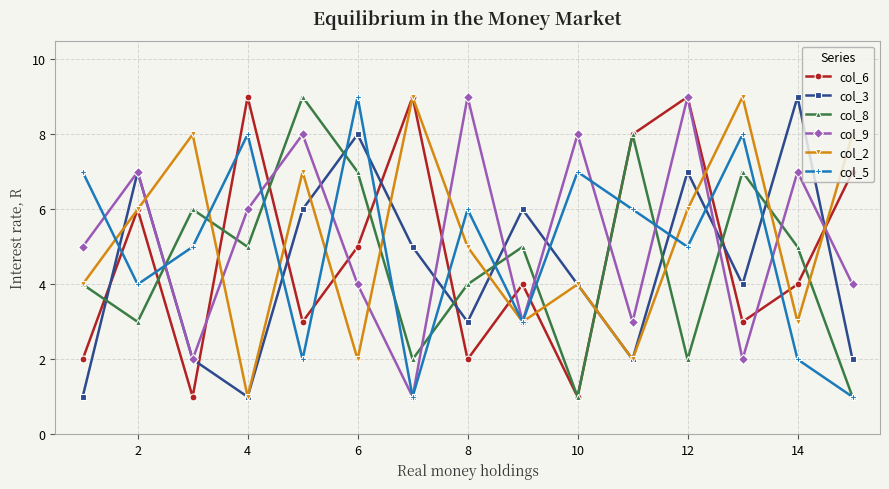

True or false: col_5 has more than 2 points higher than both neighbors.

True